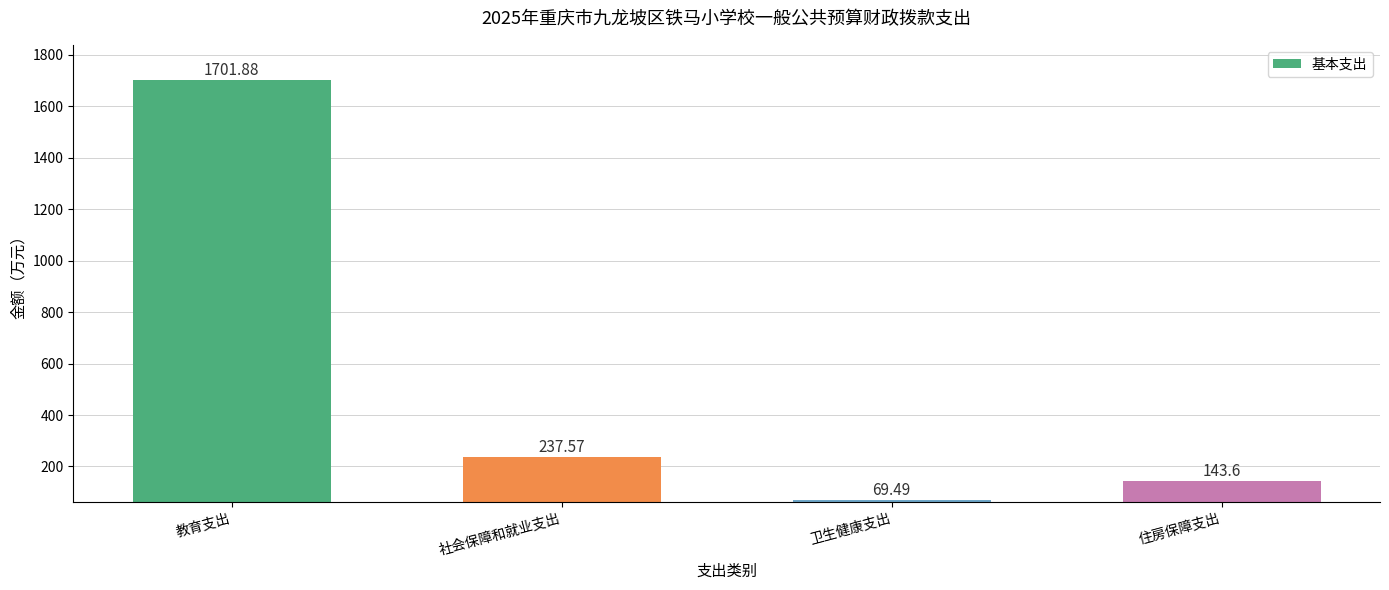

What is the sum of all values?

2152.5